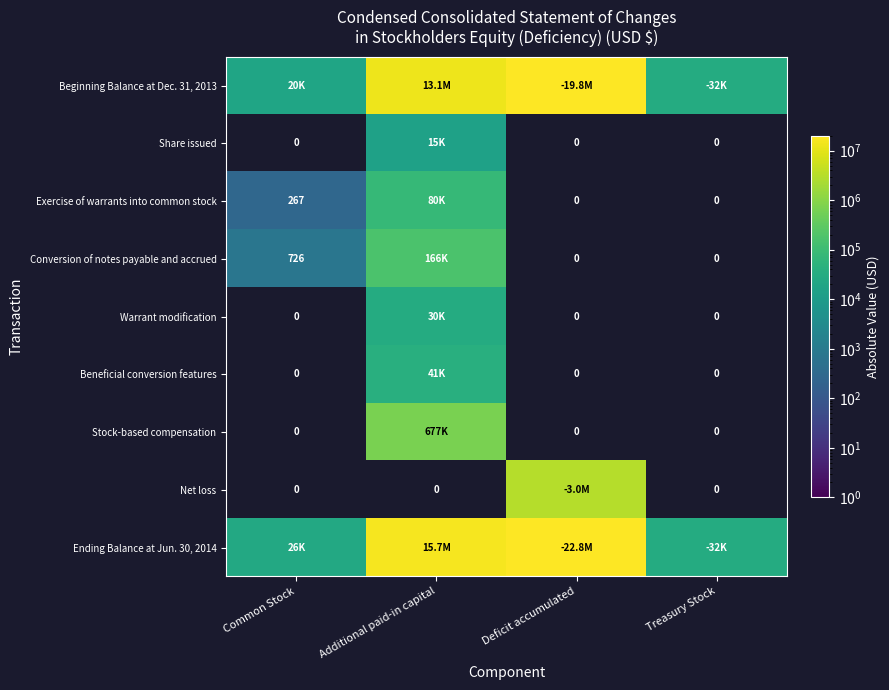

Which category has the highest value in the Exercise of warrants into common stock series?

Additional paid-in capital